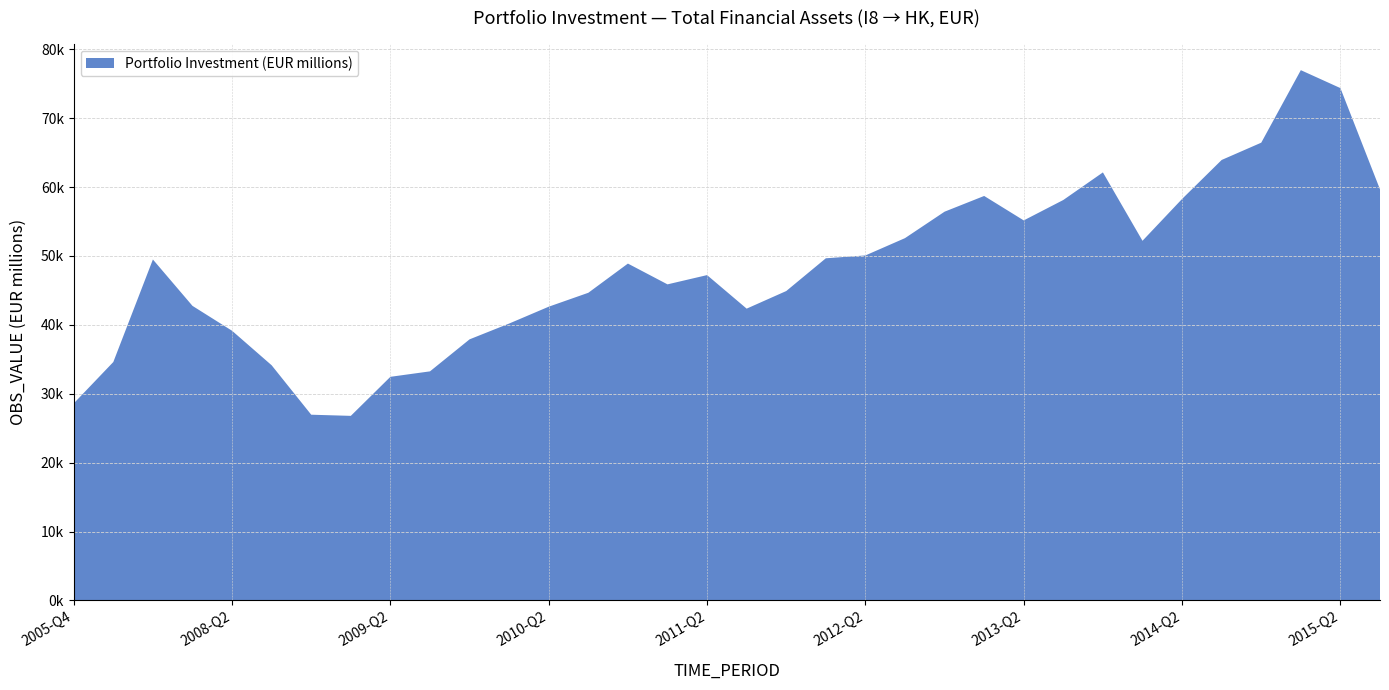

Reading right to left, list all the values displayed in this chart.

59665.0	74366.4	76971.9	66444.4	63935.7	58275.8	52201.5	62129.8	58125.9	55160.4	58710.6	56427.1	52588.2	50075.2	49661.6	44906.9	42352.7	47221.3	45877.3	48894.2	44655.3	42635.0	40189.1	37895.7	33247.7	32456.3	26787.9	26954.4	34130.5	39140.0	42753.2	49489.6	34605.2	28594.1